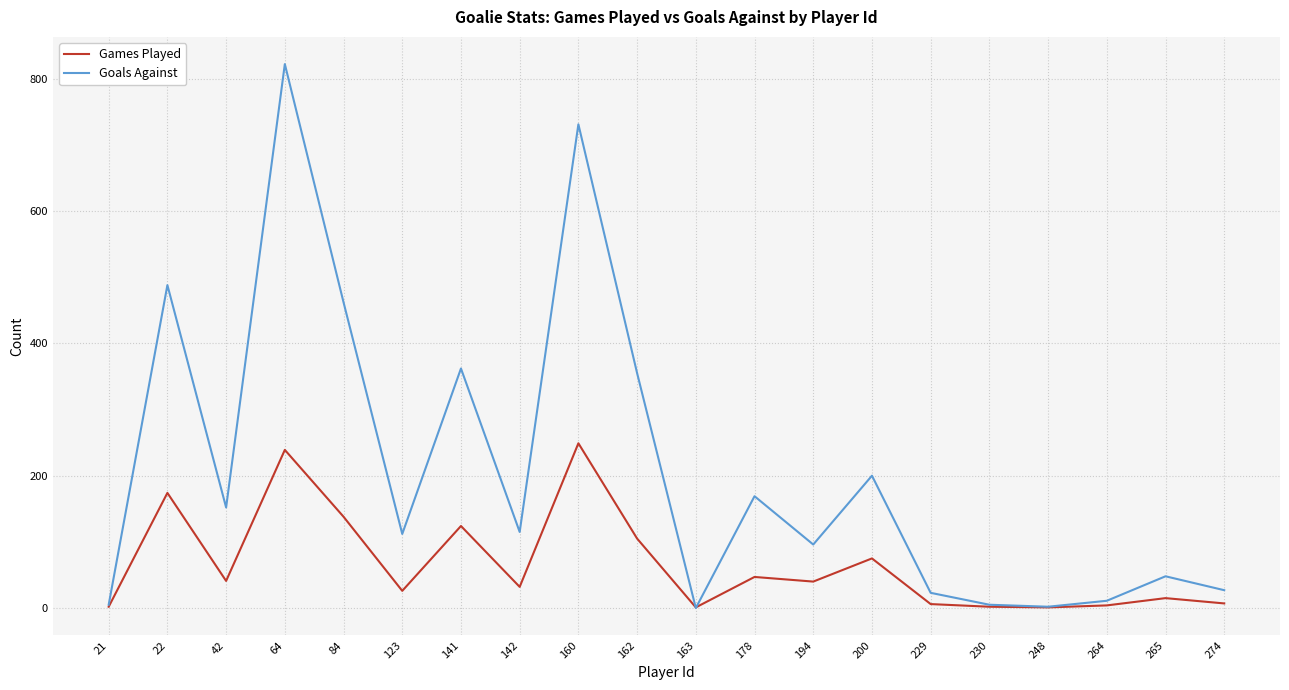

At which category is the sum across all series the highest?

64